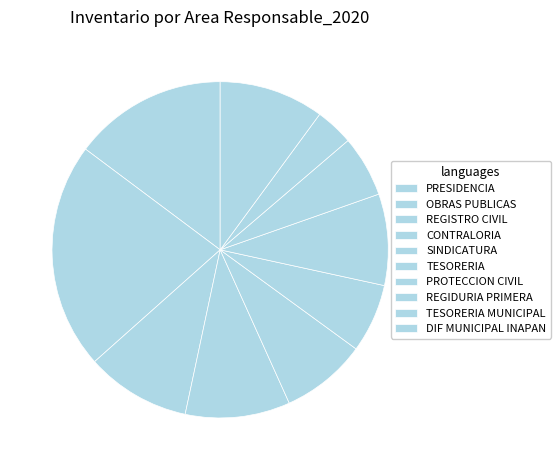

Does REGIDURIA PRIMERA represent more than half of the total?

No